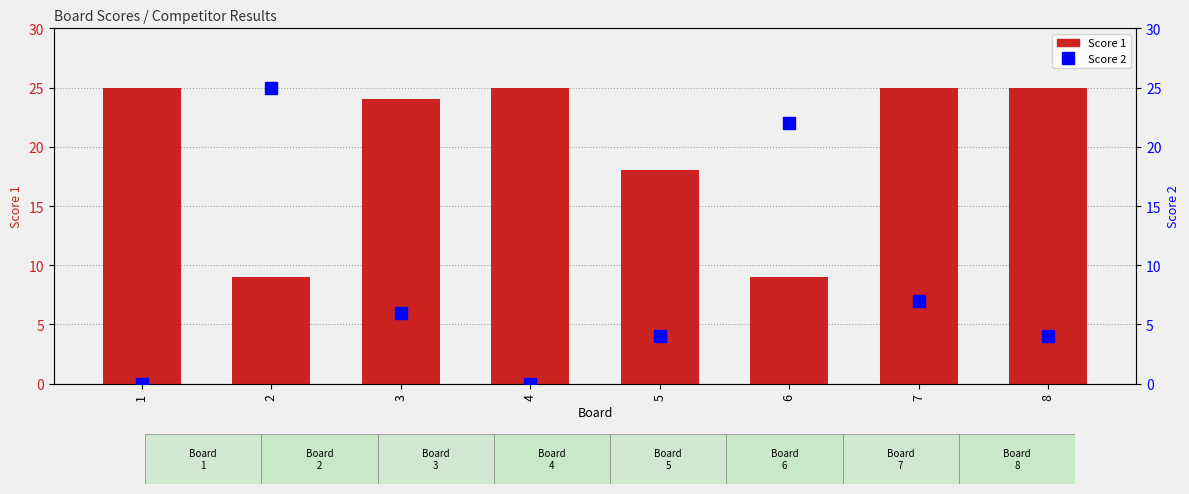

Rank the series by their maximum value, from highest to lowest.

Score 1, Score 2